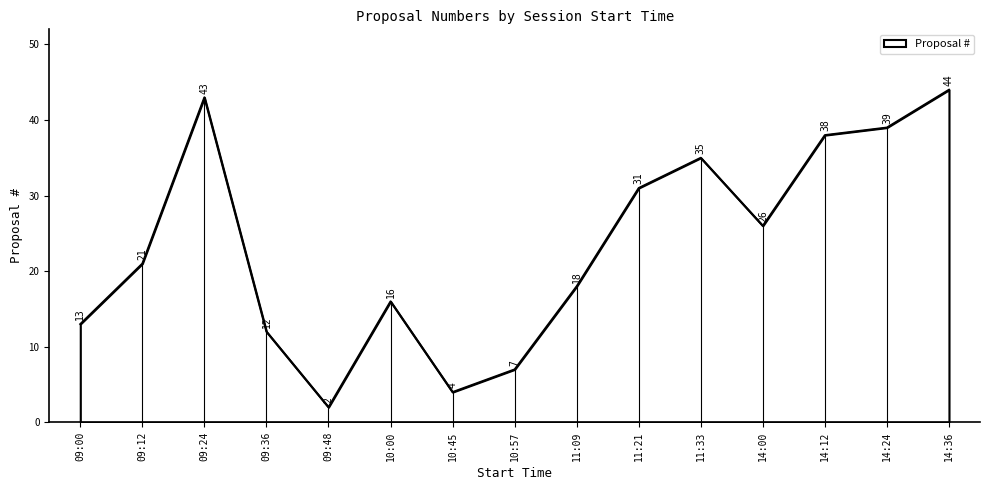

What is the ratio of the value at 10:45 to the value at 14:24?

0.1